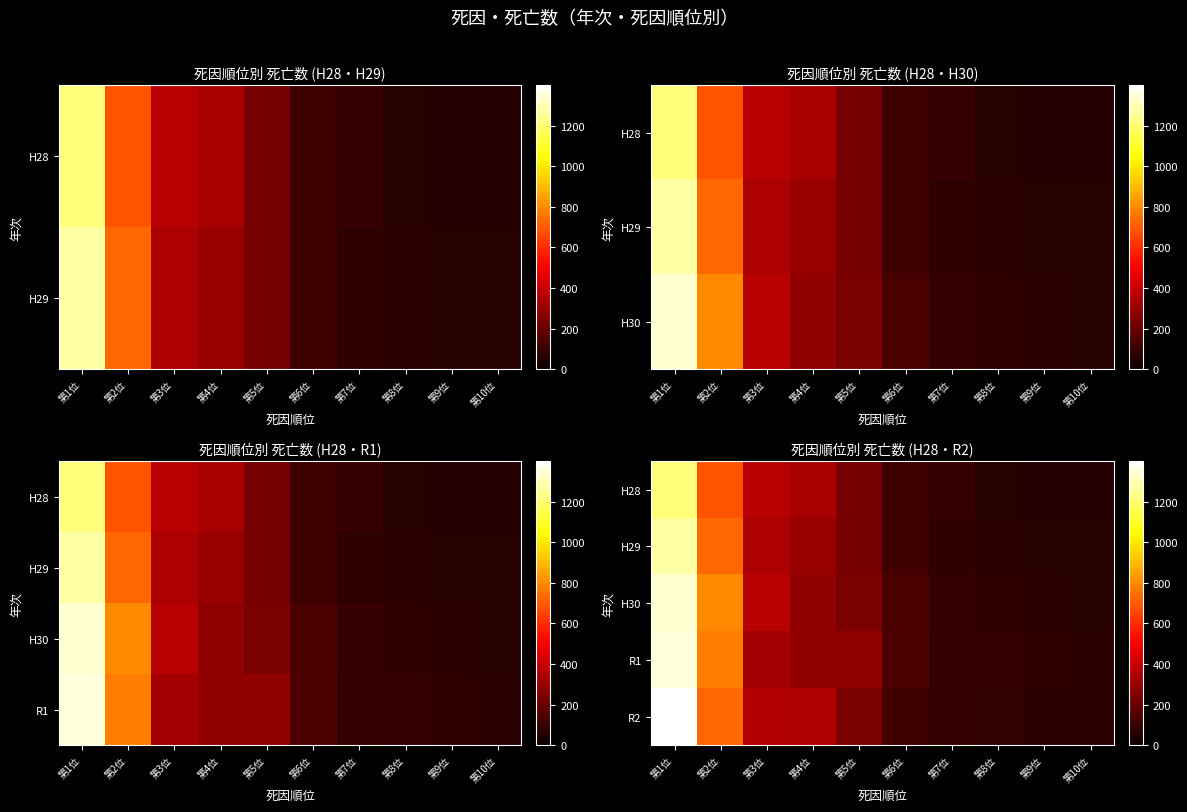

Where does the H28 series first go above 229?

第1位